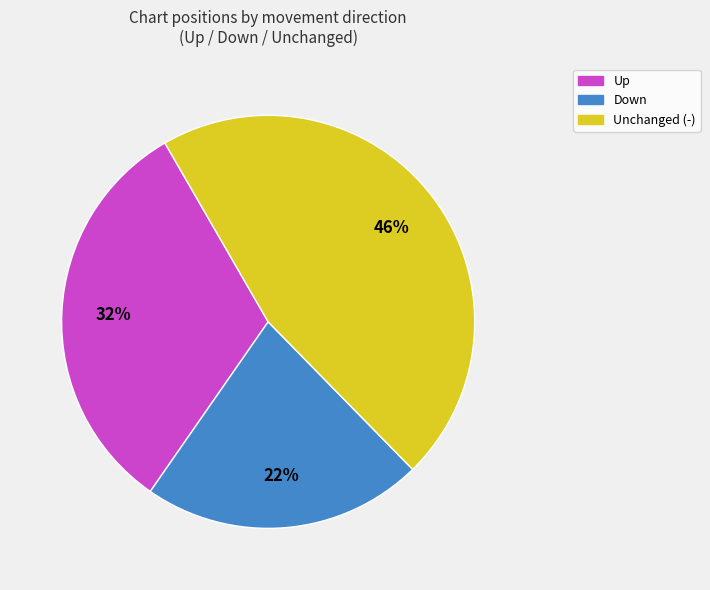

To the nearest percent, what is the difference between the largest and smallest slice percentages?

24%